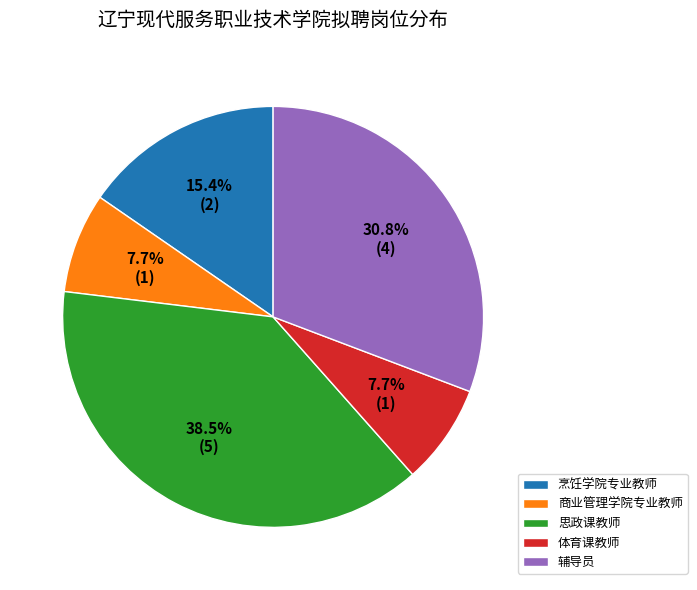

Does 思政课教师 represent more than half of the total?

No